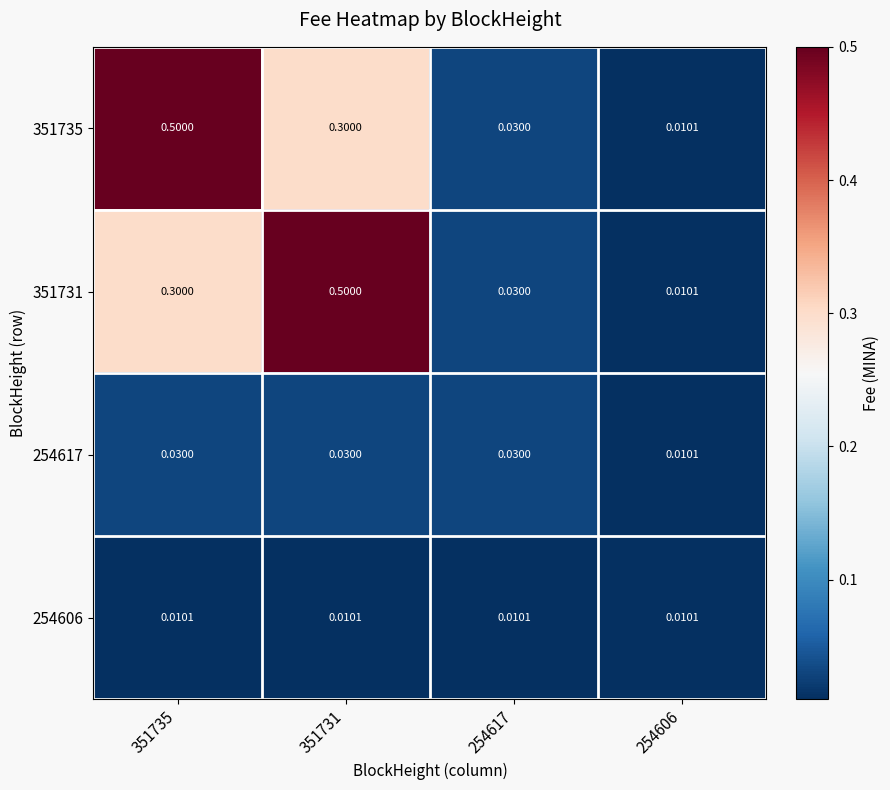

At how many categories does at least one series exceed 0?

4